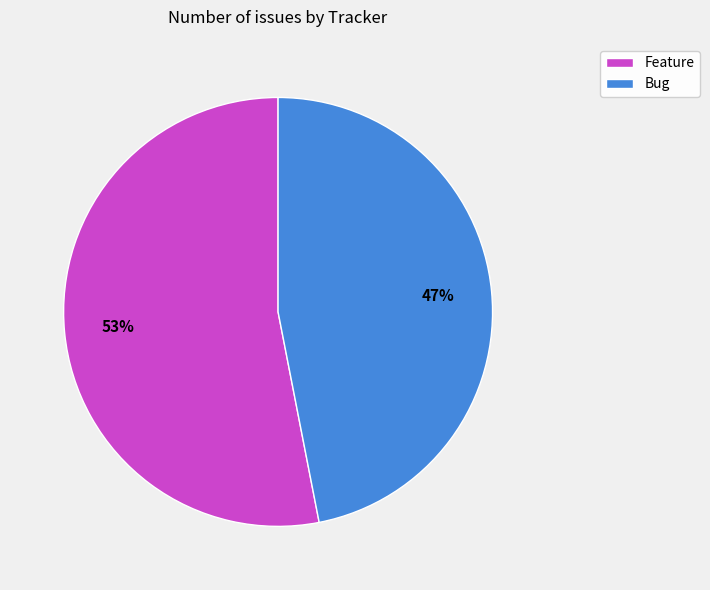

To the nearest percent, what percentage of the pie is Feature?

53%